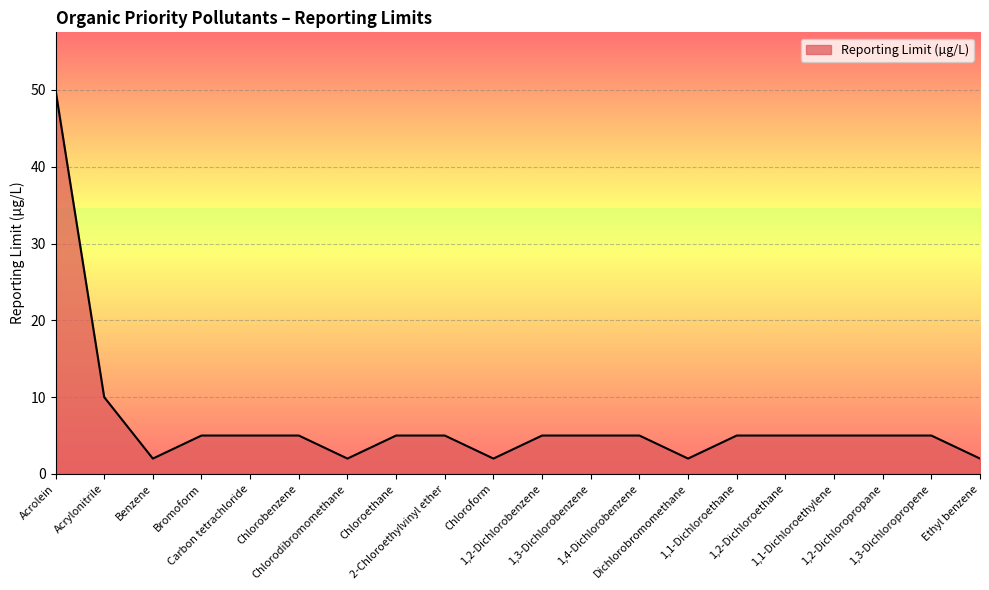

What is the maximum value shown in the chart?

50